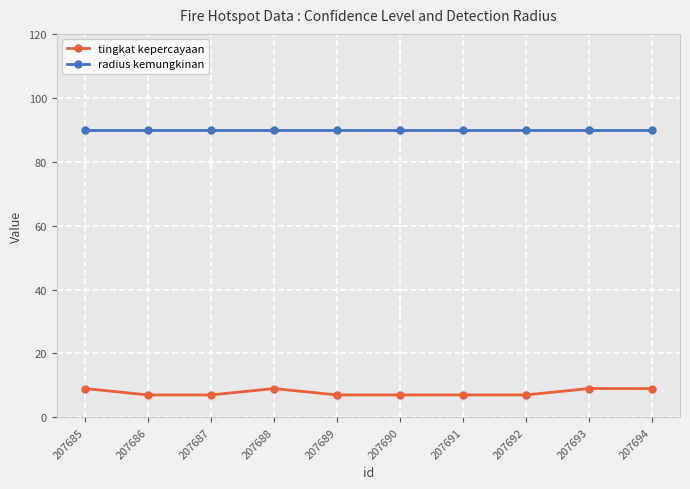

True or false: radius kemungkinan and tingkat kepercayaan cross at least once.

False